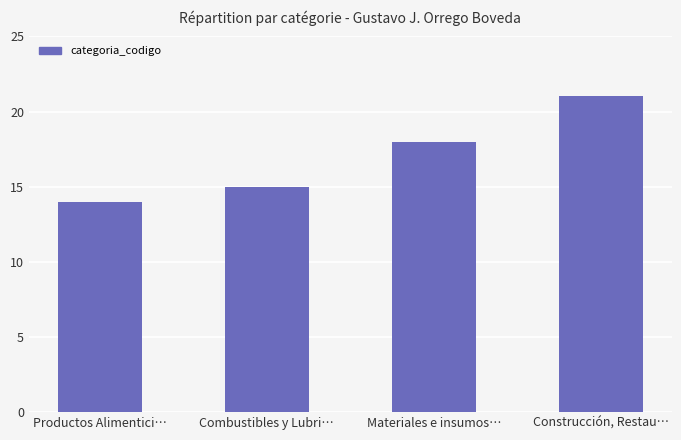

What is the ratio of the value at Productos Alimentici… to the value at Combustibles y Lubri…?

0.9